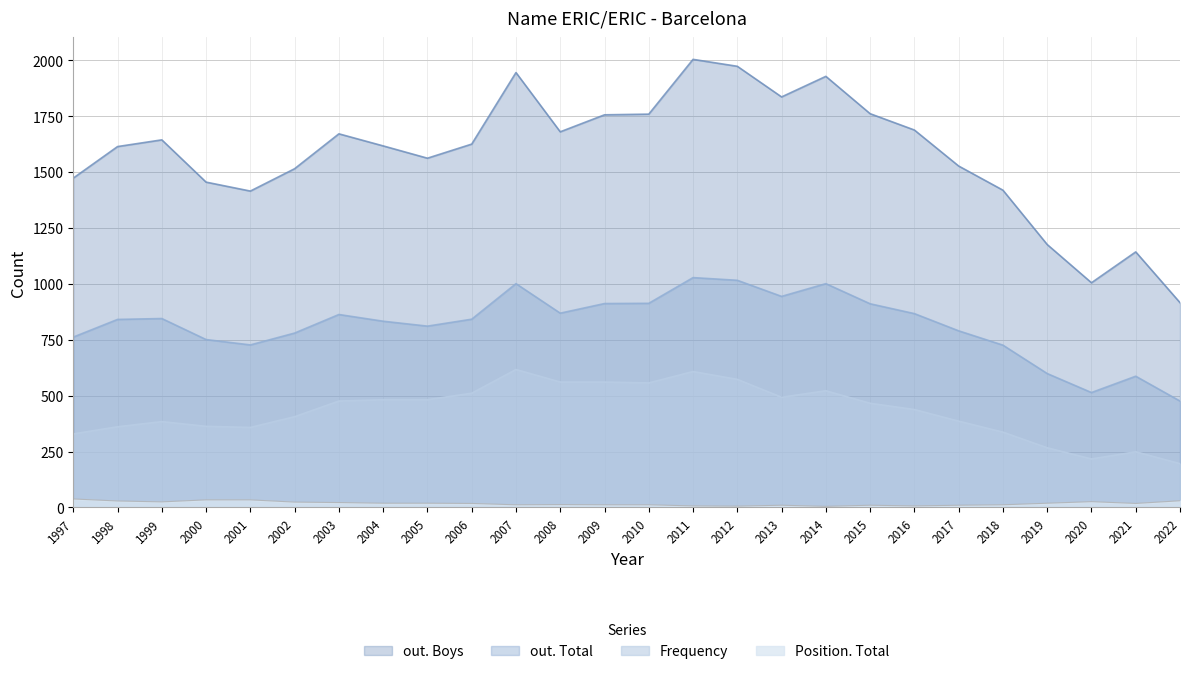

Where is the first local minimum for Position. Total?

1999